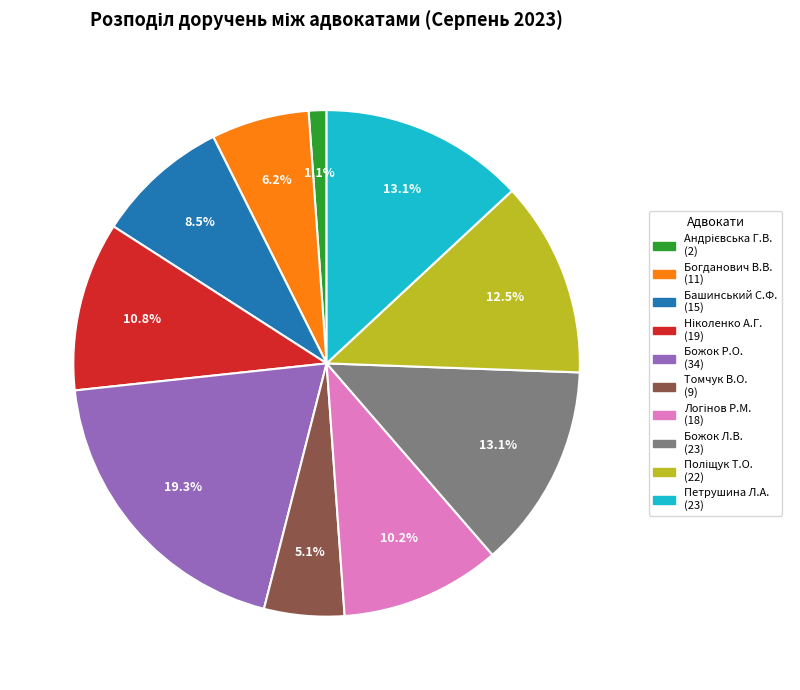

Is there a majority slice in this chart?

No